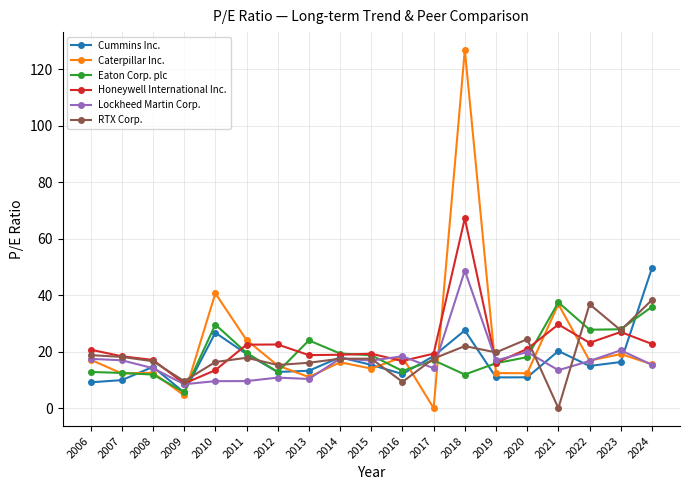

Is it true that RTX Corp. equals 17.8 at 2011?

True